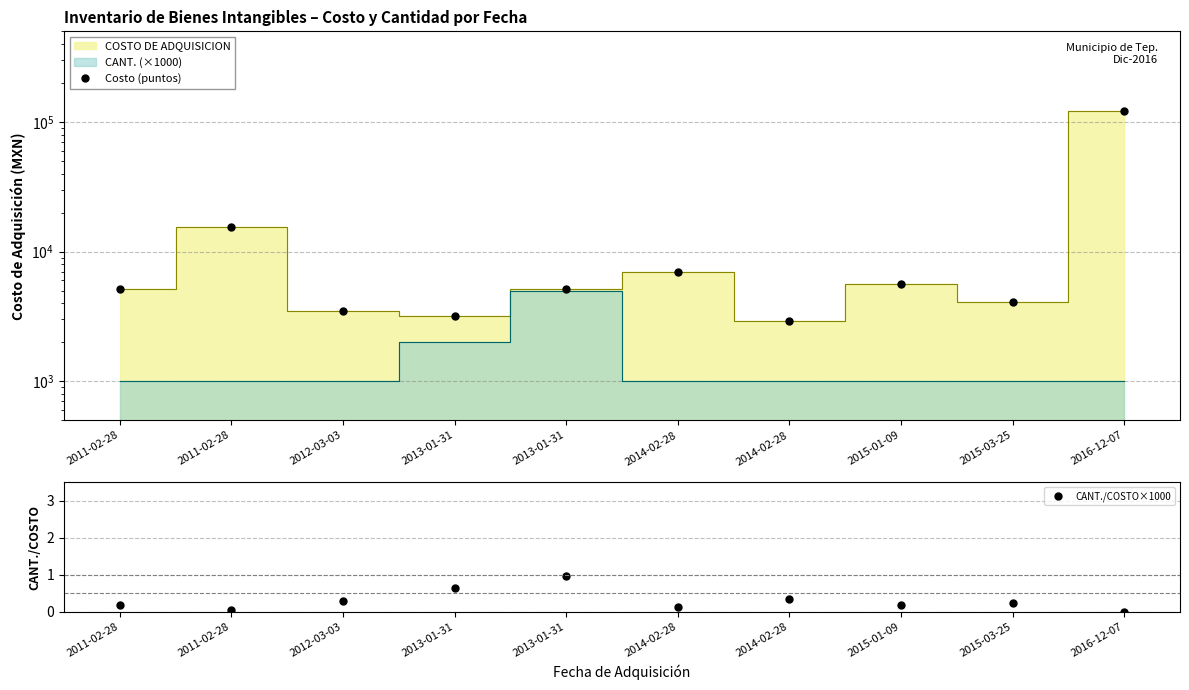

Does the chart have visible grid lines?

Yes